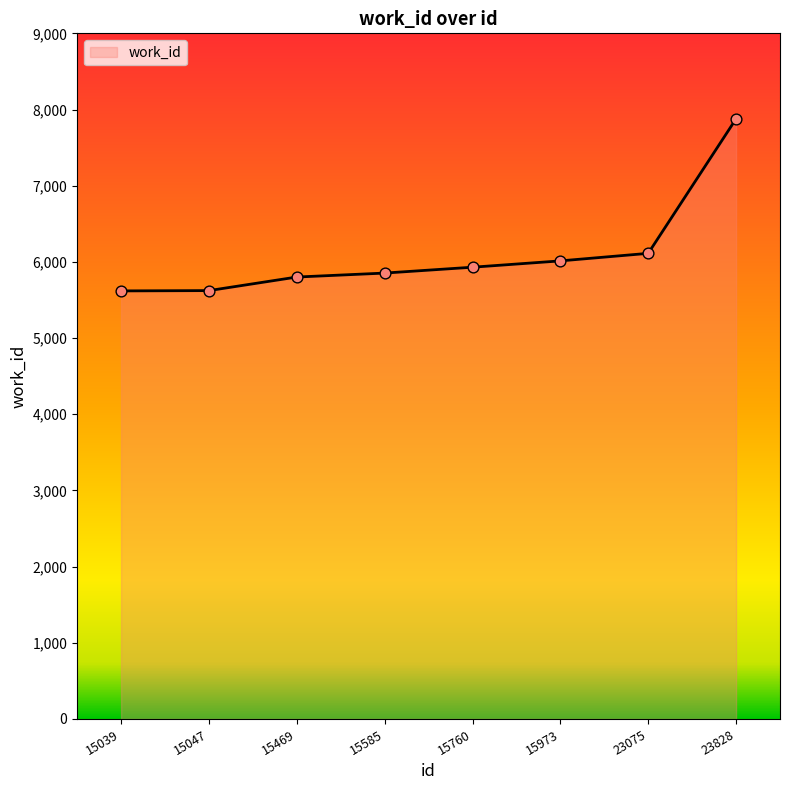

Approximately how many times larger is the value at 15760 compared to 15047?

1.1